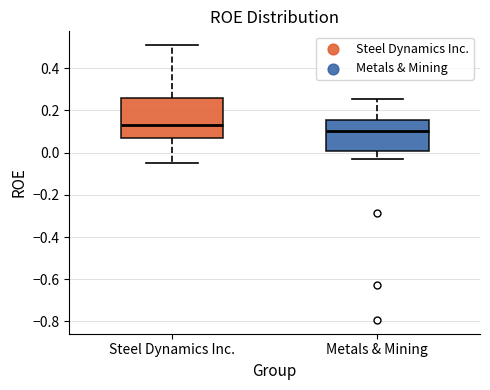

Where does the upper whisker of the box for Steel Dynamics Inc. end on the y-axis? The values are not printed on the chart, so give them approximately, as read against the axis.

0.50